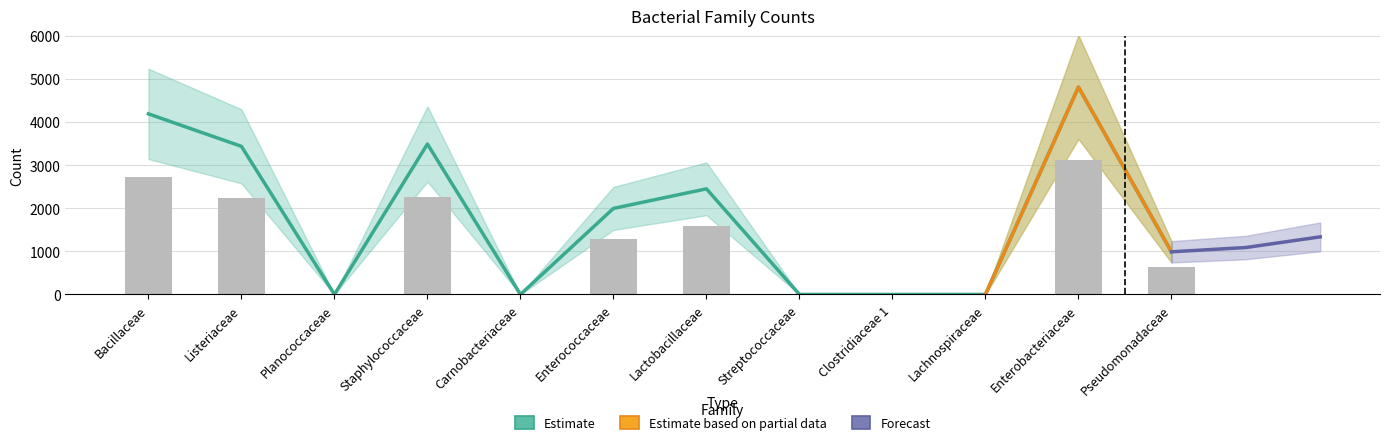

Is it true that the value at Carnobacteriaceae is 0?

False